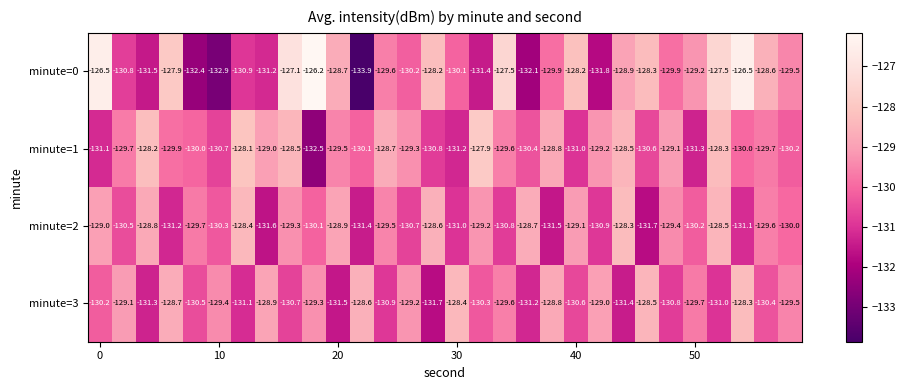

At how many categories does at least one series exceed -133?

30